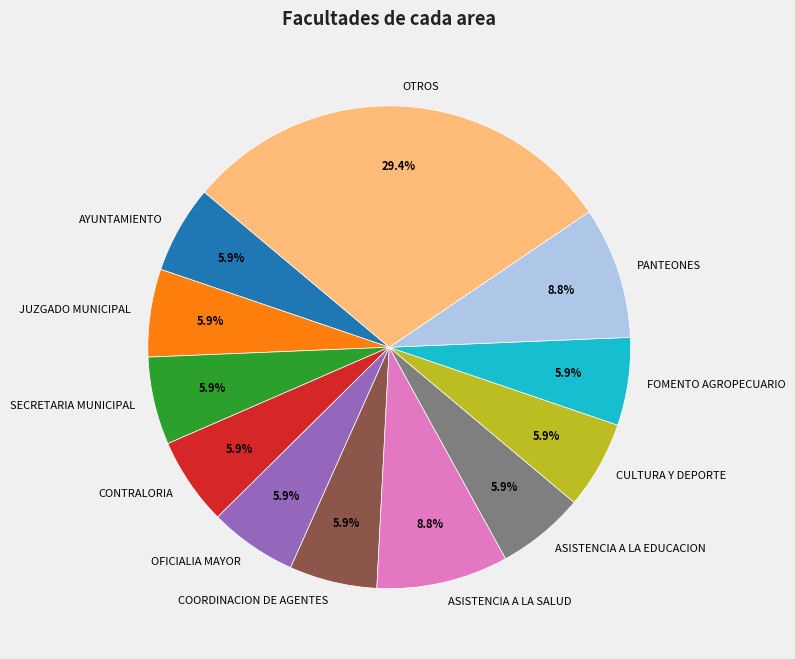

Which has a higher value, OTROS or ASISTENCIA A LA EDUCACION?

OTROS